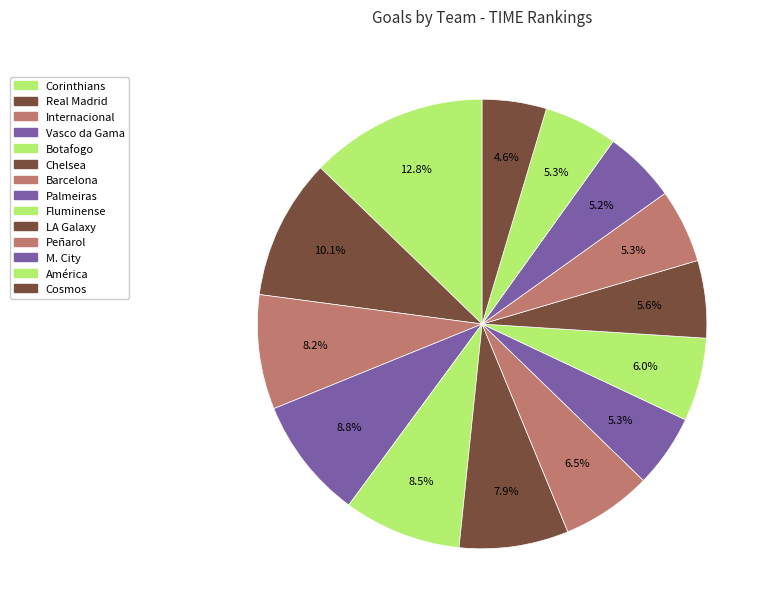

To the nearest percent, what portion does Barcelona represent?

7%